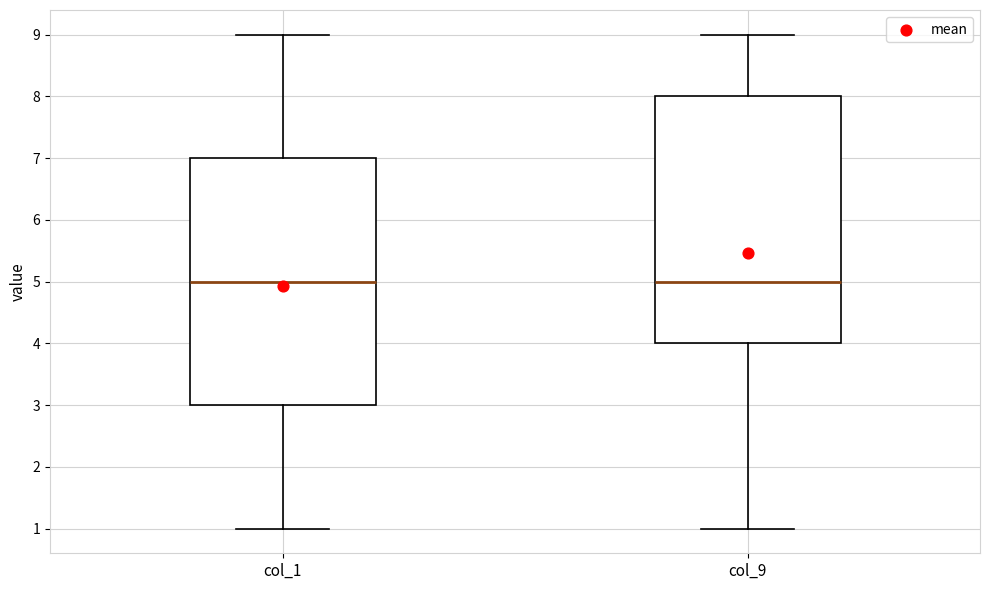

Reading left to right, transcribe this box plot: for each box, give where its median line is, the range the box spans, and where its two whiskers end, as read against the y-axis. The values are not printed on the chart, so give them approximately, as read against the axis.

col_1: median 5, box 3 to 7, whiskers 1 to 9
col_9: median 5, box 4 to 8, whiskers 1 to 9